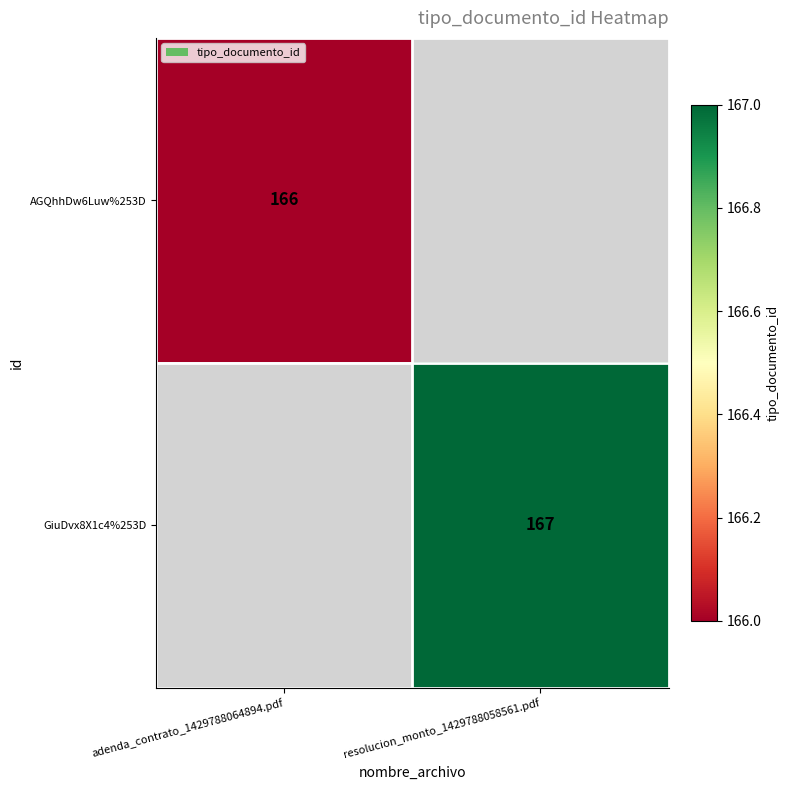

The AGQhhDw6Luw%253D series shows 166 at adenda_contrato_1429788064894.pdf. True or false?

True